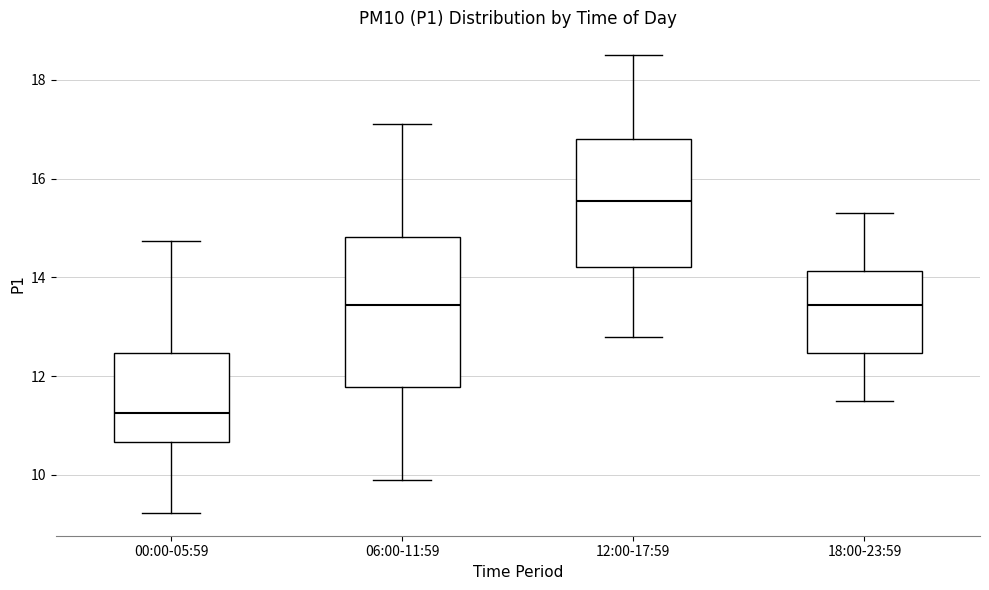

Reading left to right, transcribe this box plot: for each box, give where its median line is, the range the box spans, and where its two whiskers end, as read against the y-axis. The values are not printed on the chart, so give them approximately, as read against the axis.

00:00-05:59: median 11.2, box 10.6 to 12.4, whiskers 9.2 to 14.8
06:00-11:59: median 13.4, box 11.8 to 14.8, whiskers 10.0 to 17.2
12:00-17:59: median 15.6, box 14.2 to 16.8, whiskers 12.8 to 18.6
18:00-23:59: median 13.4, box 12.4 to 14.2, whiskers 11.6 to 15.4